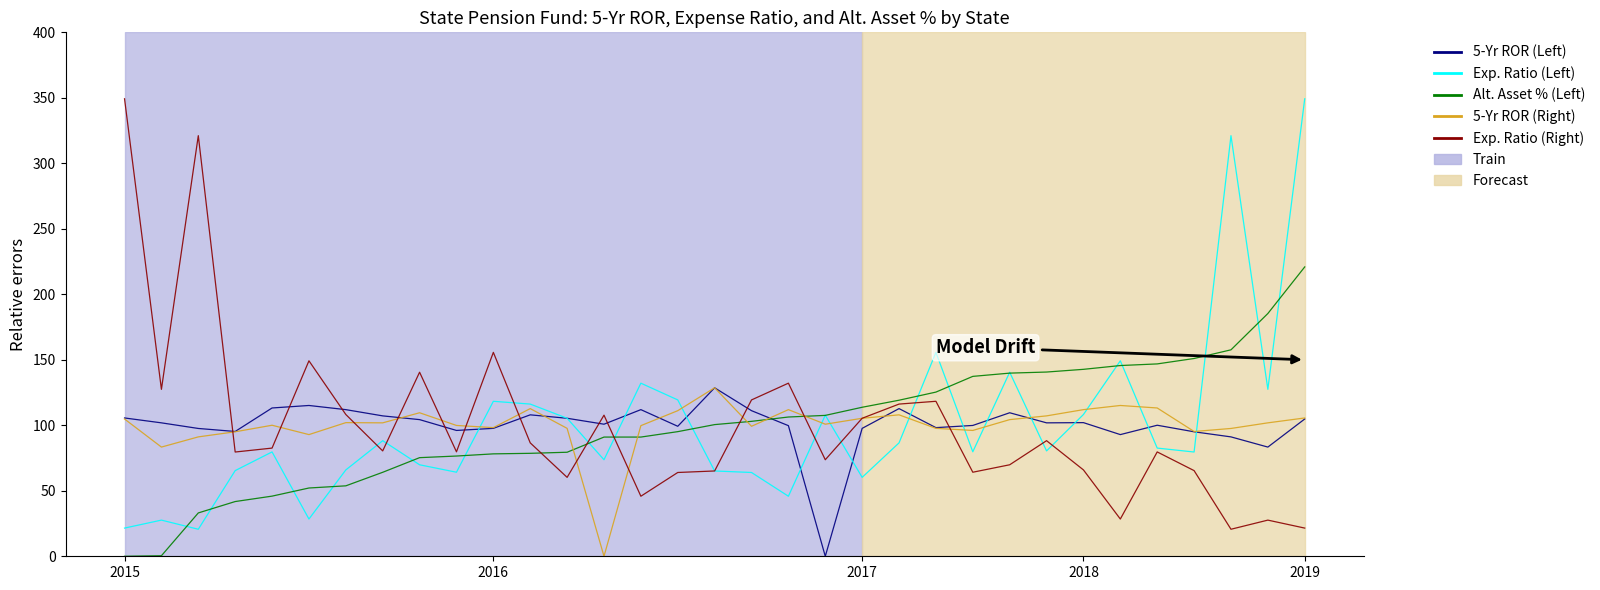

True or false: Alt. Asset % (Left) and 5-Yr ROR (Left) intersect in this chart.

True